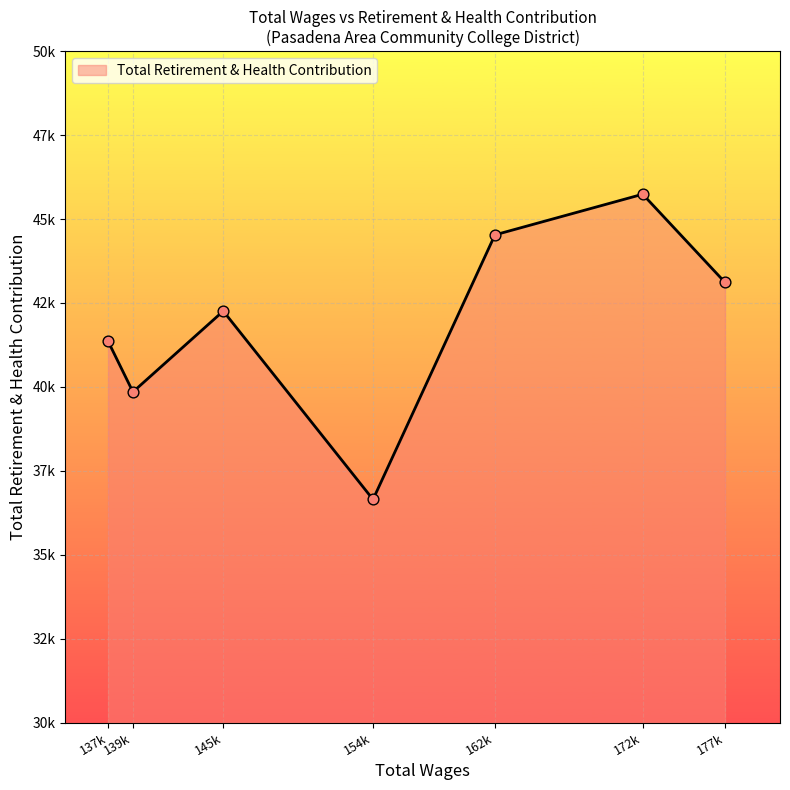

Is this an area chart (filled region under the line)?

Yes